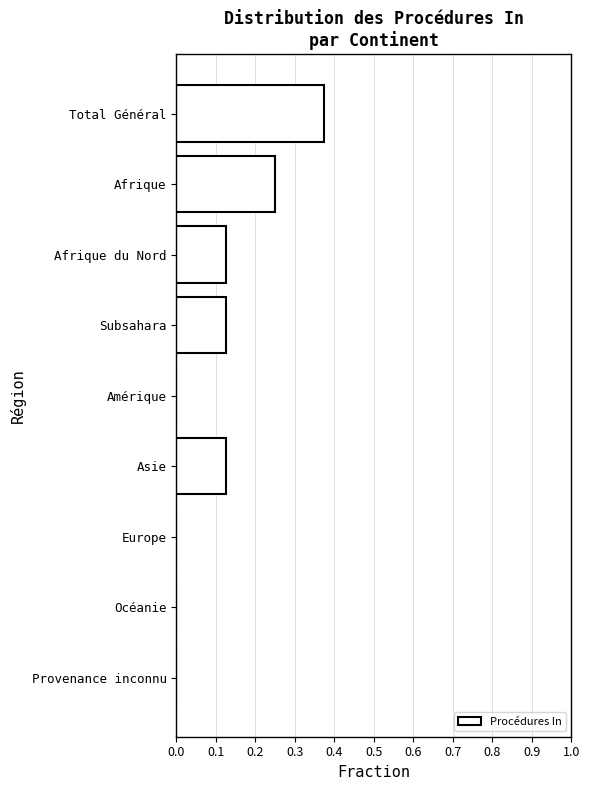

What is the change in value from Amérique to Asie?

+0.1